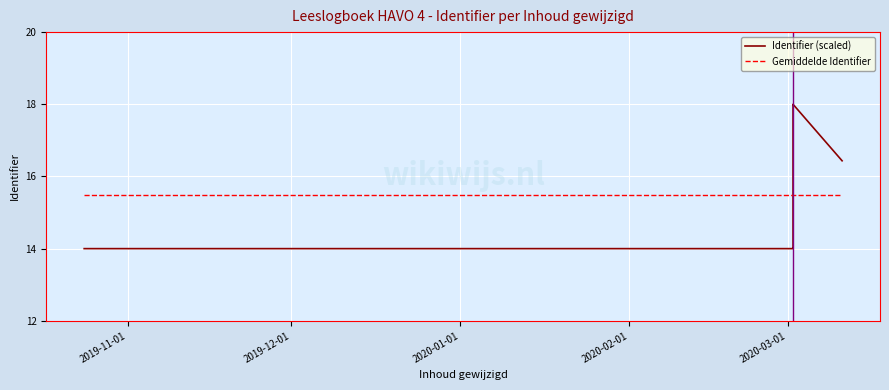

Reading left to right, what are all the values shown in this chart?

Identifier (scaled): 14.0	14.0	14.0	14.0	14.0	14.0	14.0	17.4	18.0	18.0	18.0	16.4
Gemiddelde Identifier: 15.5	15.5	15.5	15.5	15.5	15.5	15.5	15.5	15.5	15.5	15.5	15.5